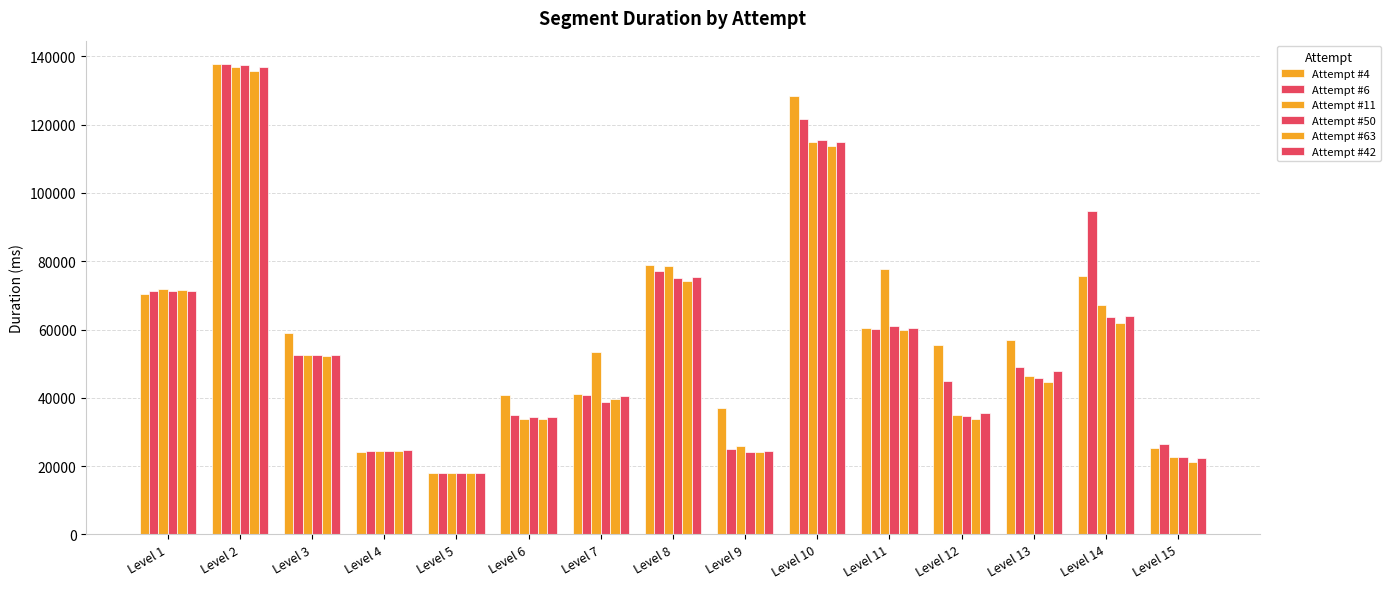

What is the average value of the Attempt #42 series?

54849